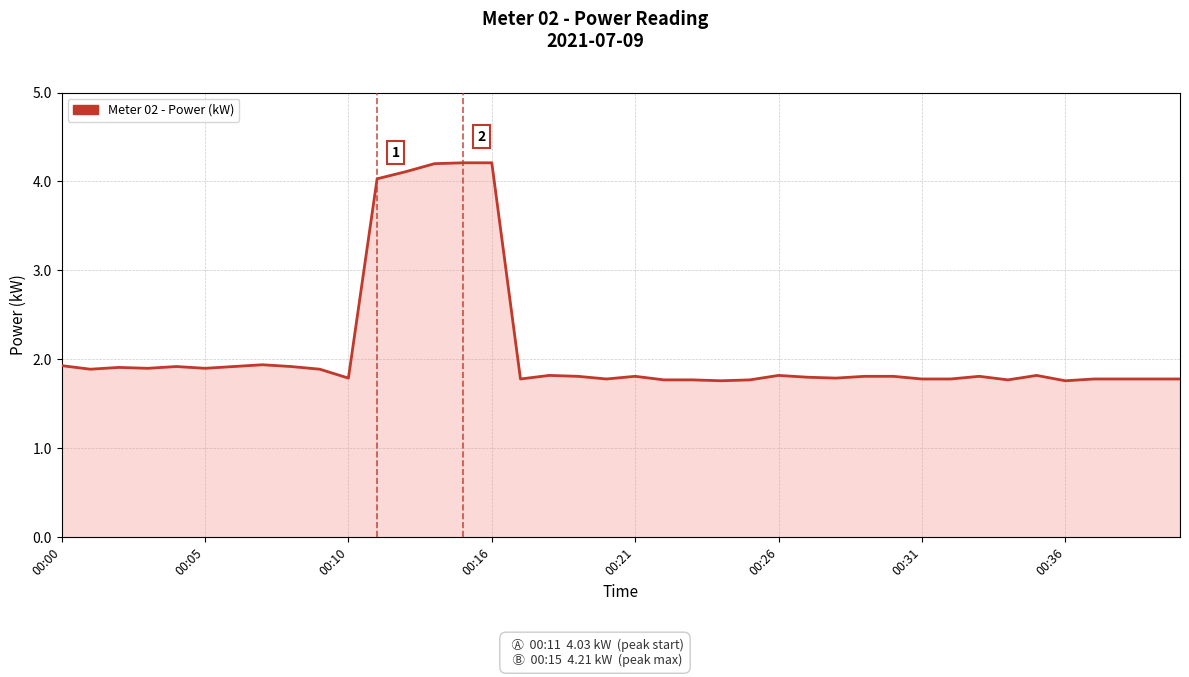

What is the minimum value shown in the chart?

1.8